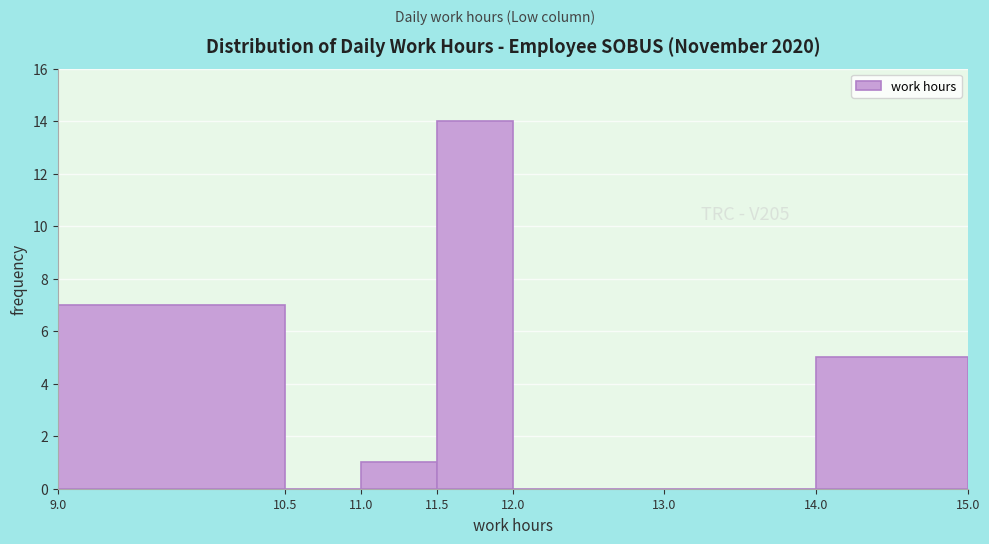

Reading left to right, list every bar in this chart as the range it spans on the x-axis followed by its height. The values are not printed on the chart, so give them approximately, as read against the axis.

9.0 to 10.5: 7
10.5 to 11.0: 0
11.0 to 11.5: 1
11.5 to 12.0: 14
12.0 to 13.0: 0
13.0 to 14.0: 0
14.0 to 15.0: 5